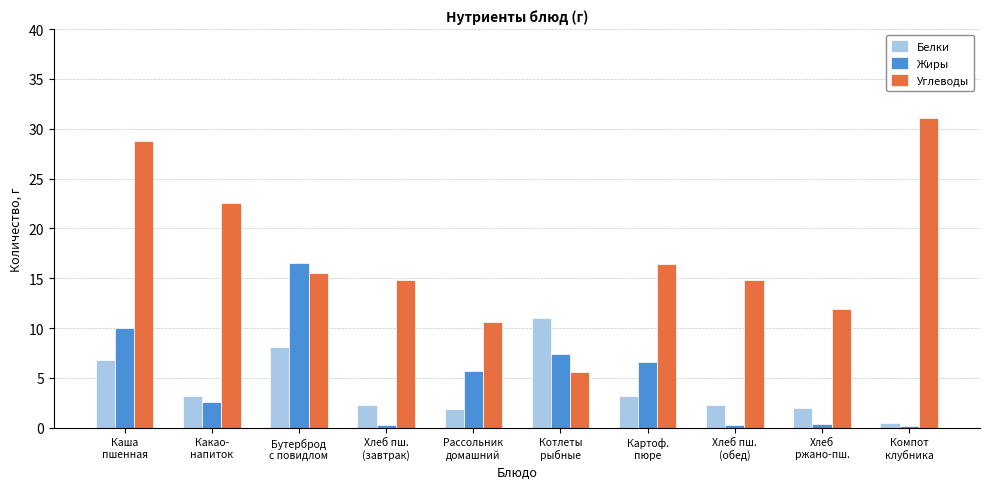

What is the difference between the second highest and second lowest values in the Углеводы series?

18.2